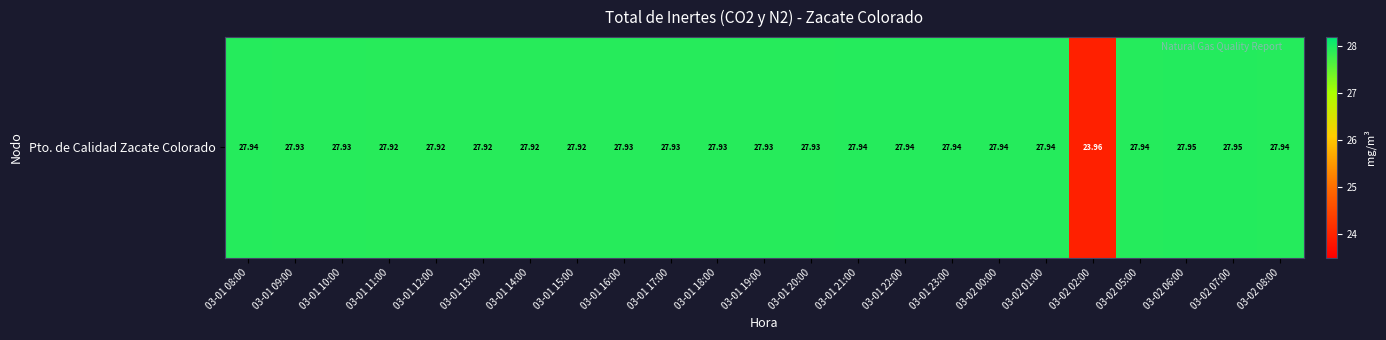

Rank the categories by value from lowest to highest.

03-02 02:00, 03-01 11:00, 03-01 12:00, 03-01 13:00, 03-01 14:00, 03-01 15:00, 03-01 09:00, 03-01 10:00, 03-01 16:00, 03-01 17:00, 03-01 18:00, 03-01 19:00, 03-01 20:00, 03-01 08:00, 03-01 21:00, 03-01 22:00, 03-01 23:00, 03-02 00:00, 03-02 01:00, 03-02 05:00, 03-02 08:00, 03-02 06:00, 03-02 07:00